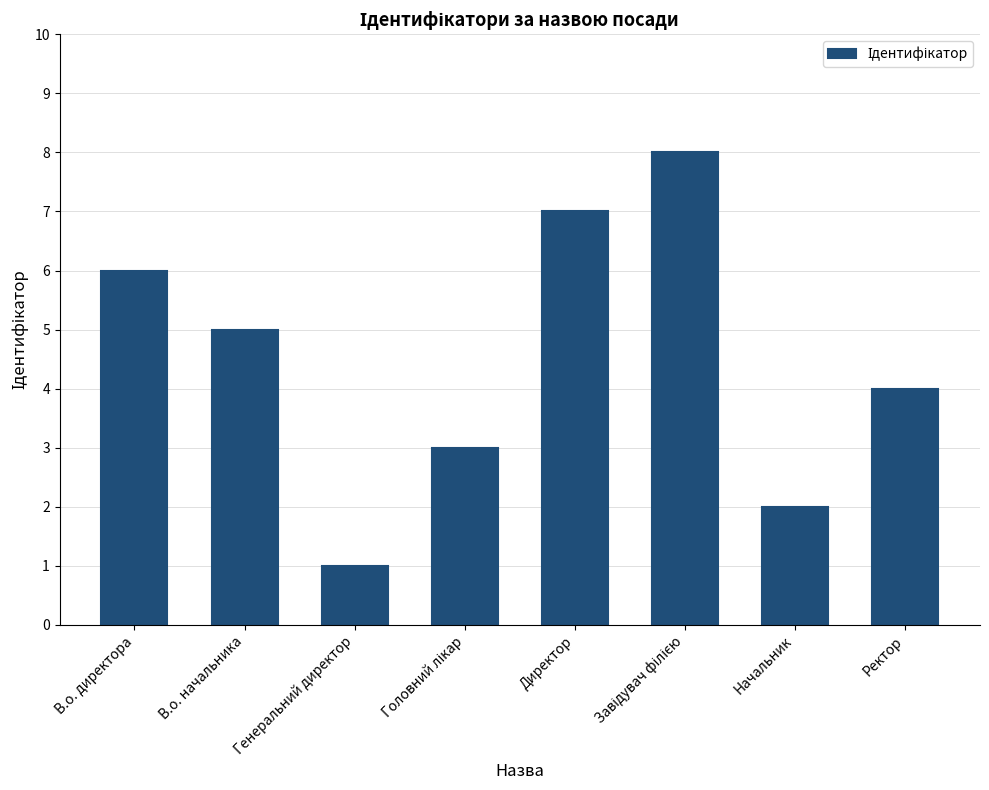

What position from the right is Начальник?

2